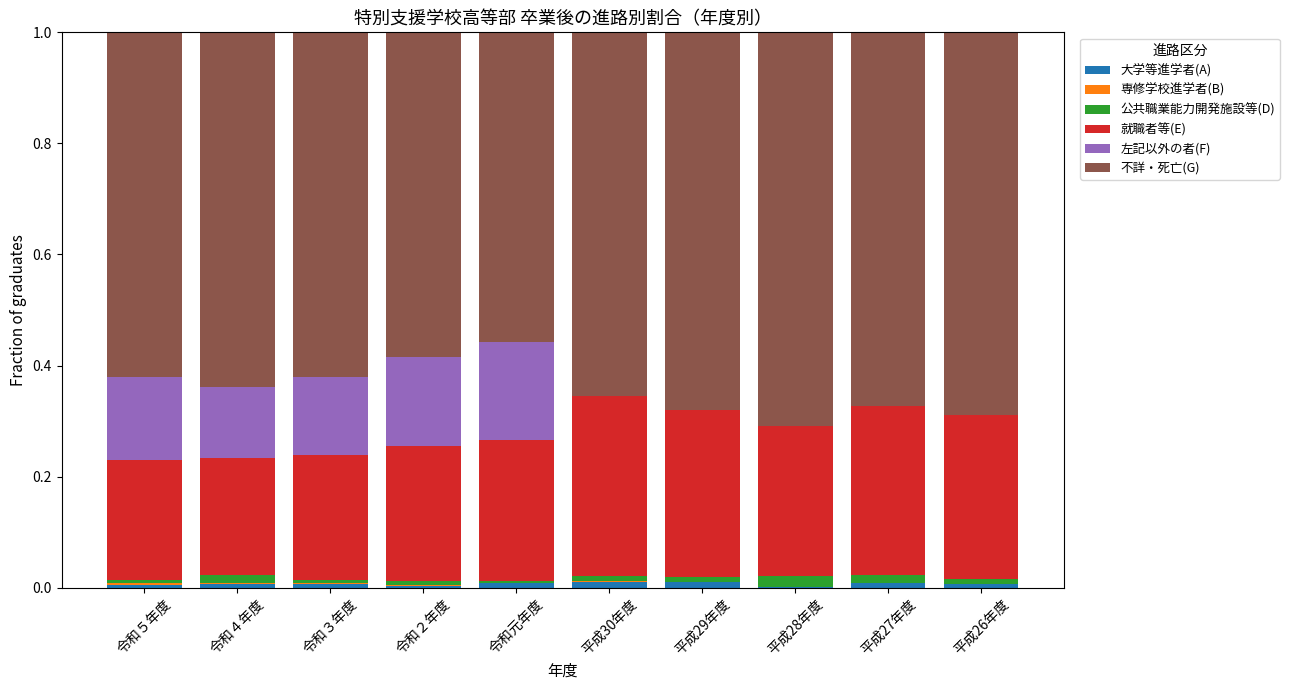

True or false: 大学等進学者(A) has a value of 0.0 at 平成28年度.

True